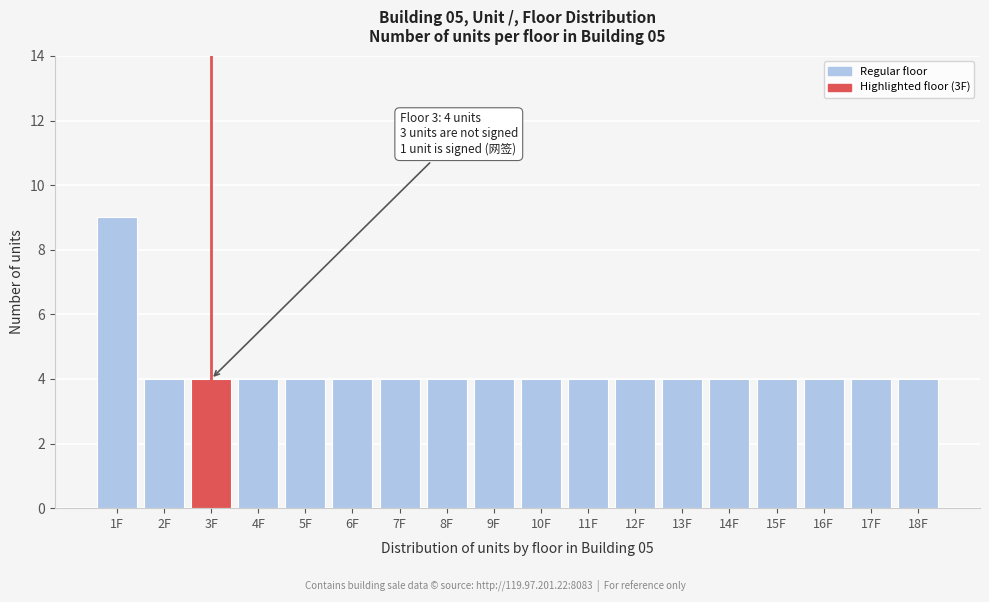

Reading left to right, what are all the values shown in this chart?

1F=9	2F=4	3F=4	4F=4	5F=4	6F=4	7F=4	8F=4	9F=4	10F=4	11F=4	12F=4	13F=4	14F=4	15F=4	16F=4	17F=4	18F=4